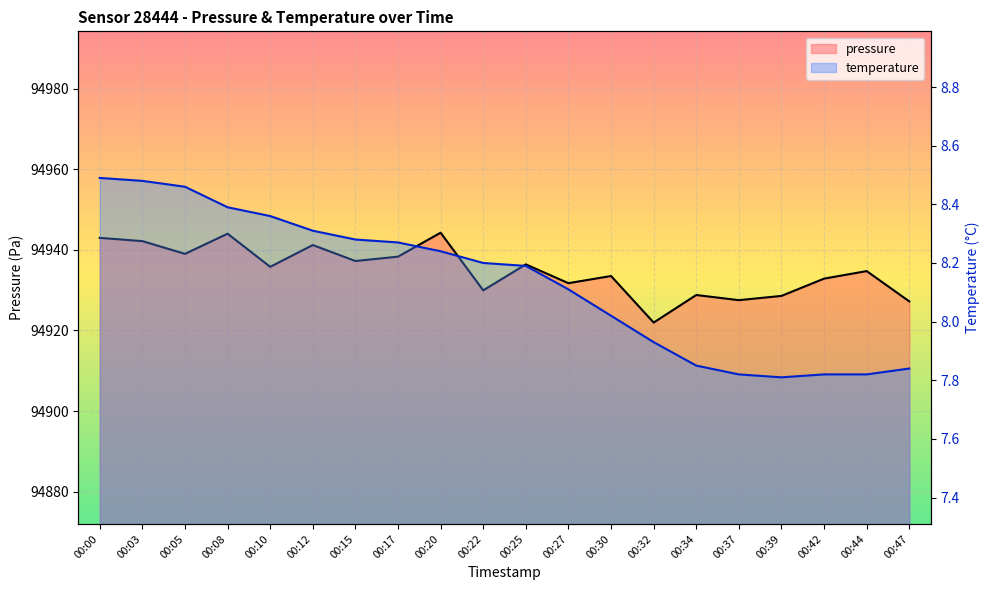

What is the sum of the temperature values at 00:42 and 00:03?

16.3